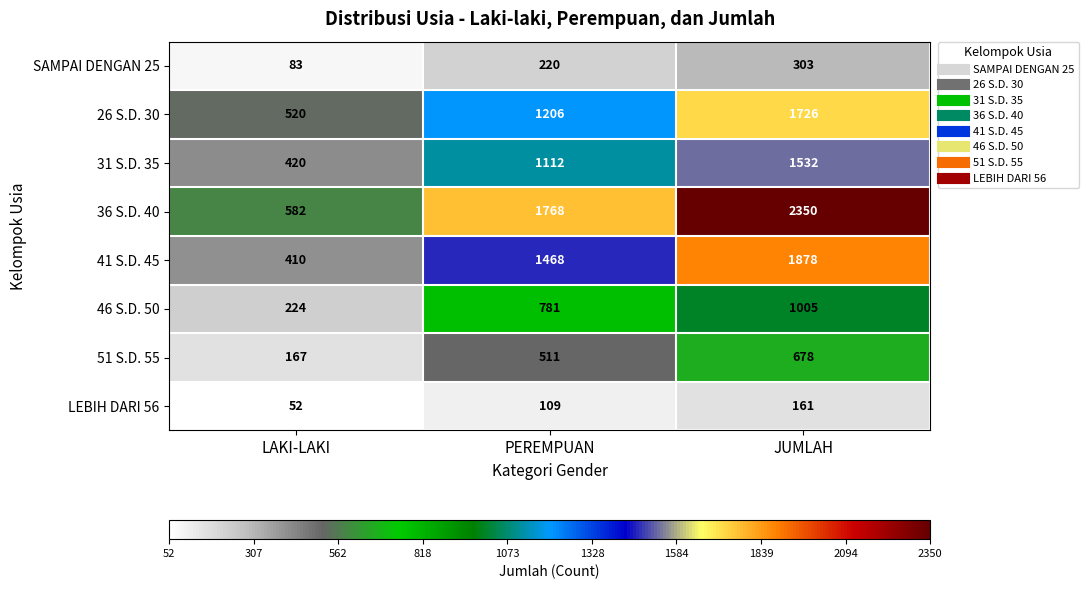

At which category is the sum across all series the highest?

JUMLAH